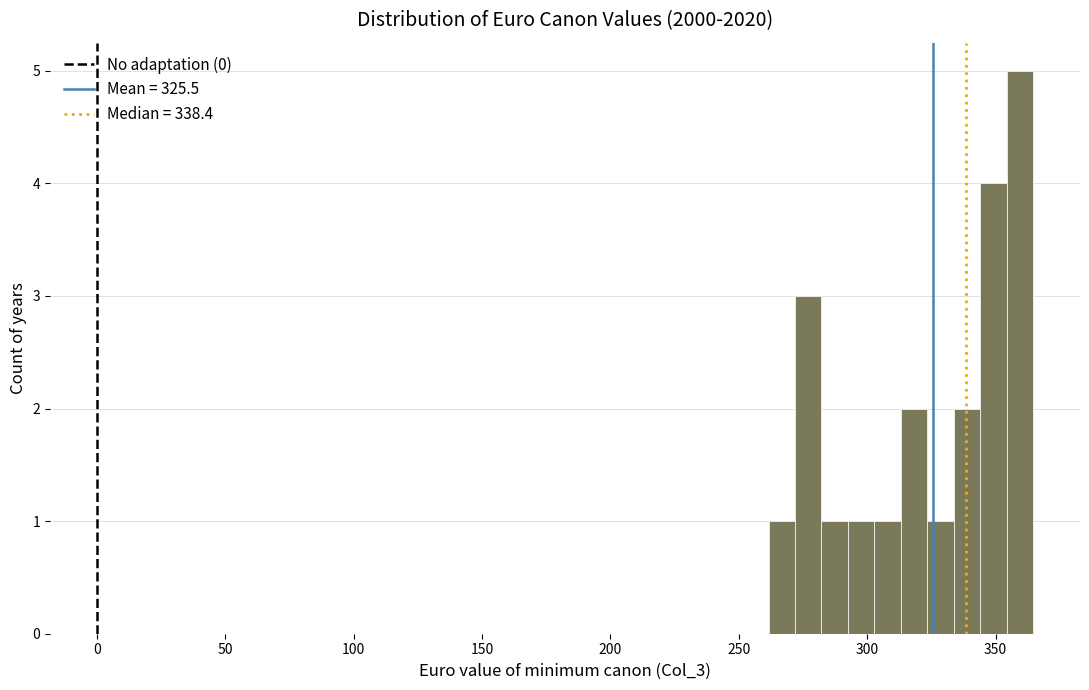

Around what value on the x-axis is the tallest bar? Give the approximate position of its centre, as read against the axis.

360